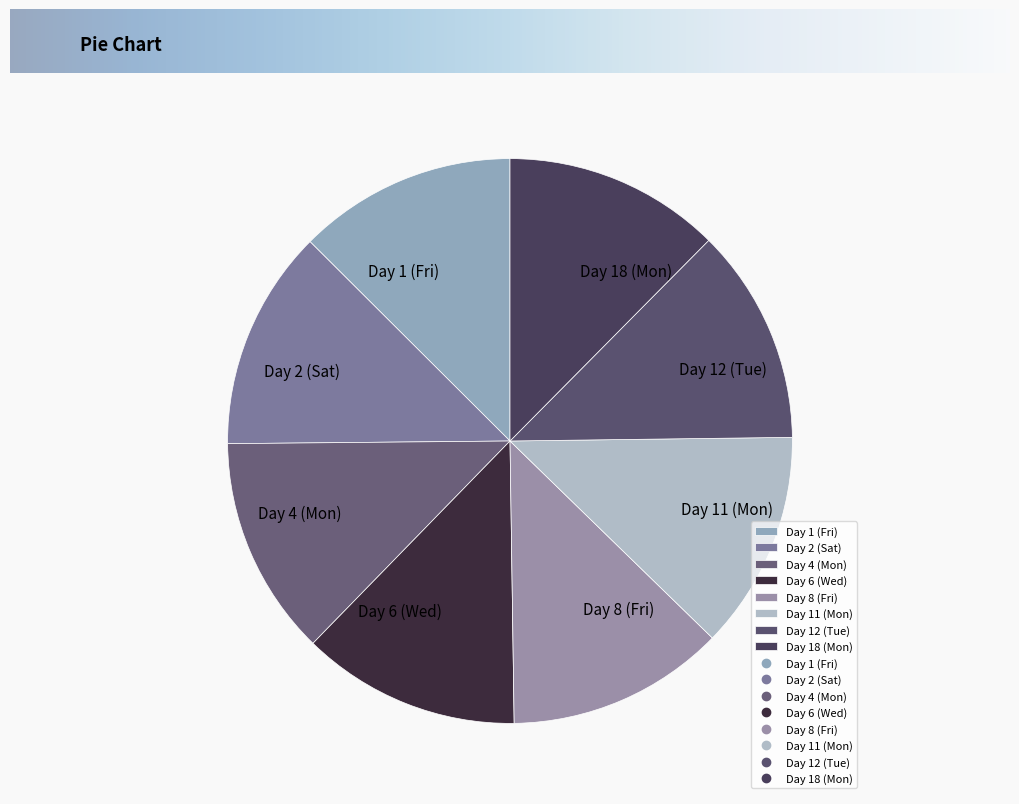

Combined, do Day 2 (Sat) and Day 12 (Tue) account for over 50%?

No